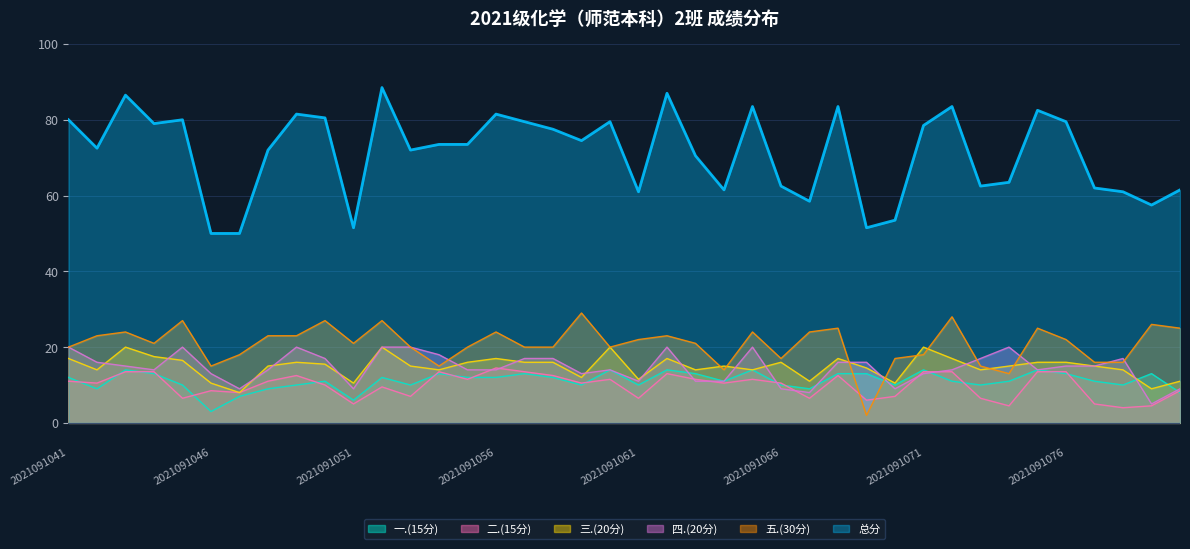

At which category does 五.(30分) reach its first local valley?

2021091044